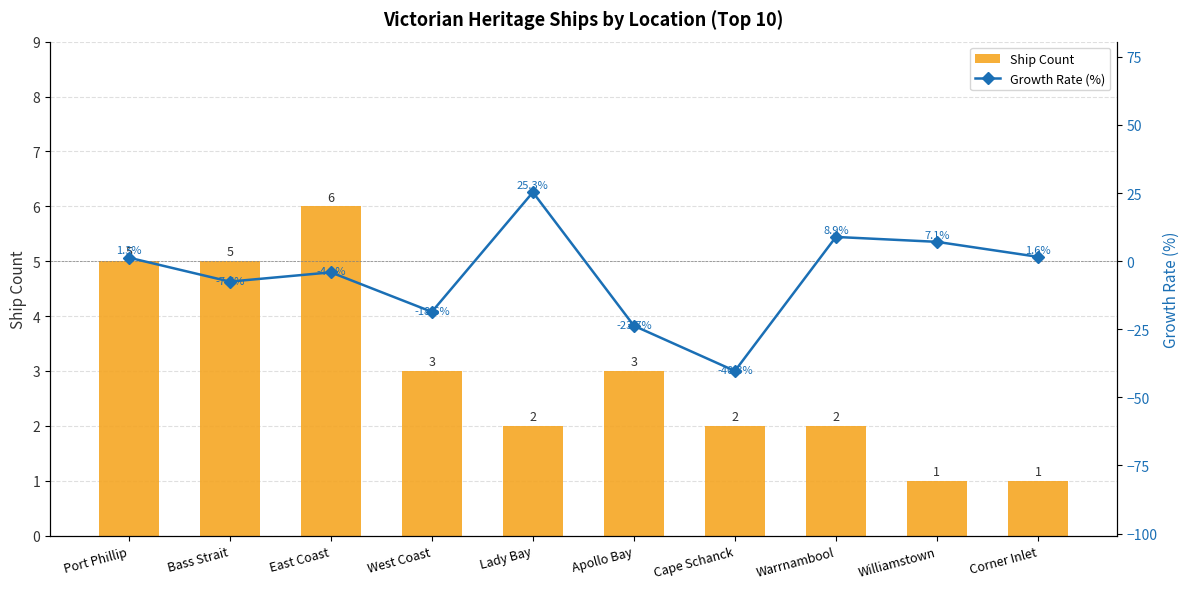

The Growth Rate (%) series shows -2.1 at Bass Strait. True or false?

False